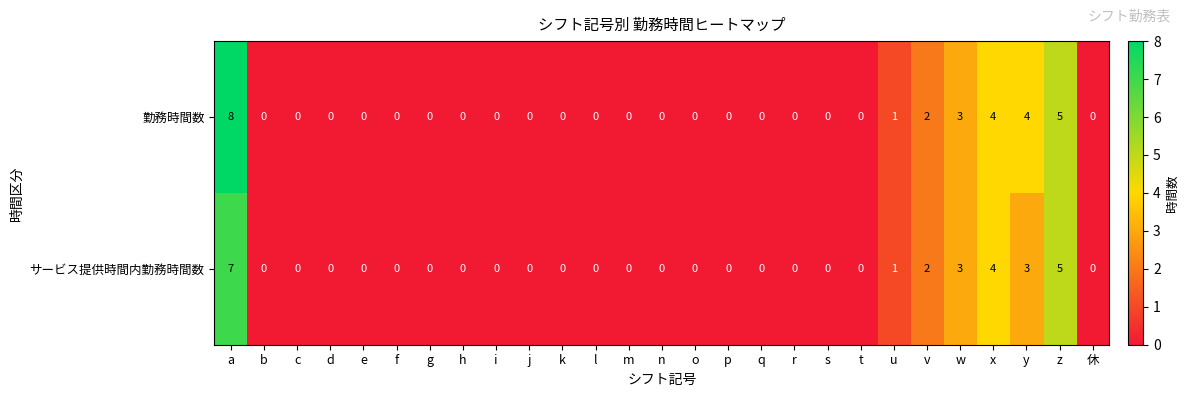

How many 勤務時間数 values are between 0 and 1?

21